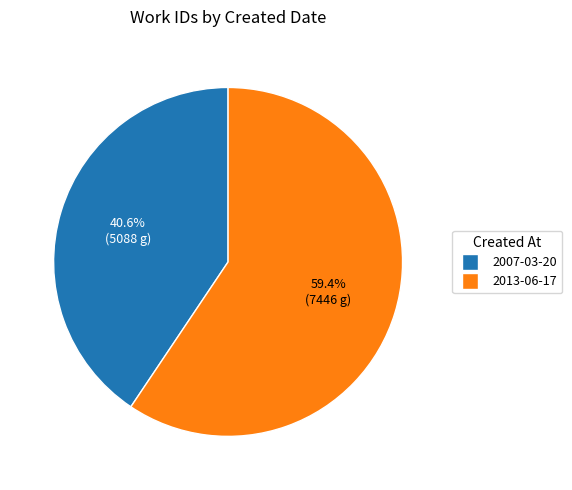

Is it true that 2007-03-20 is 26% of the pie?

False